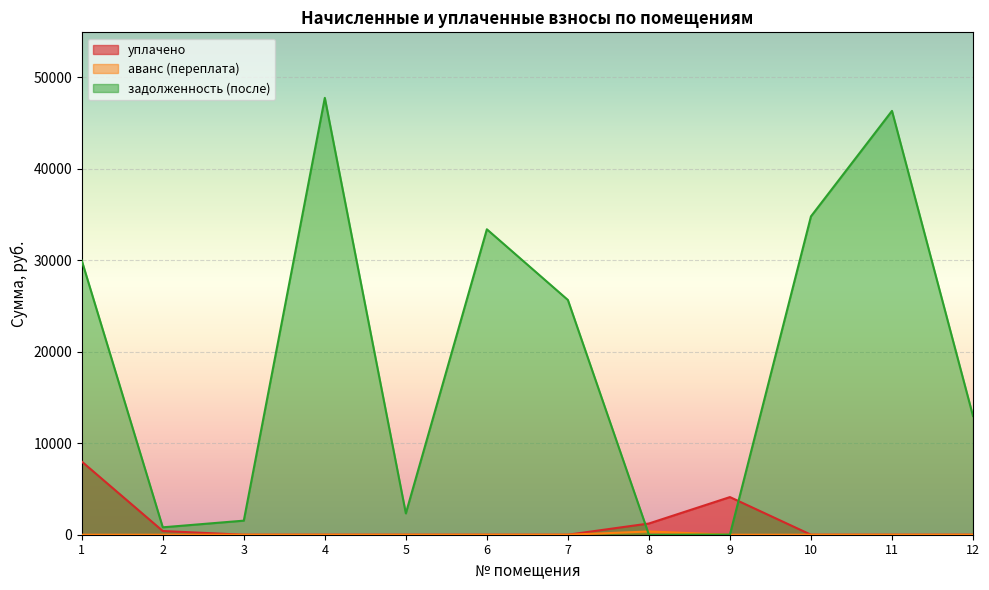

True or false: аванс (переплата) has more than 1 interior local peaks.

False